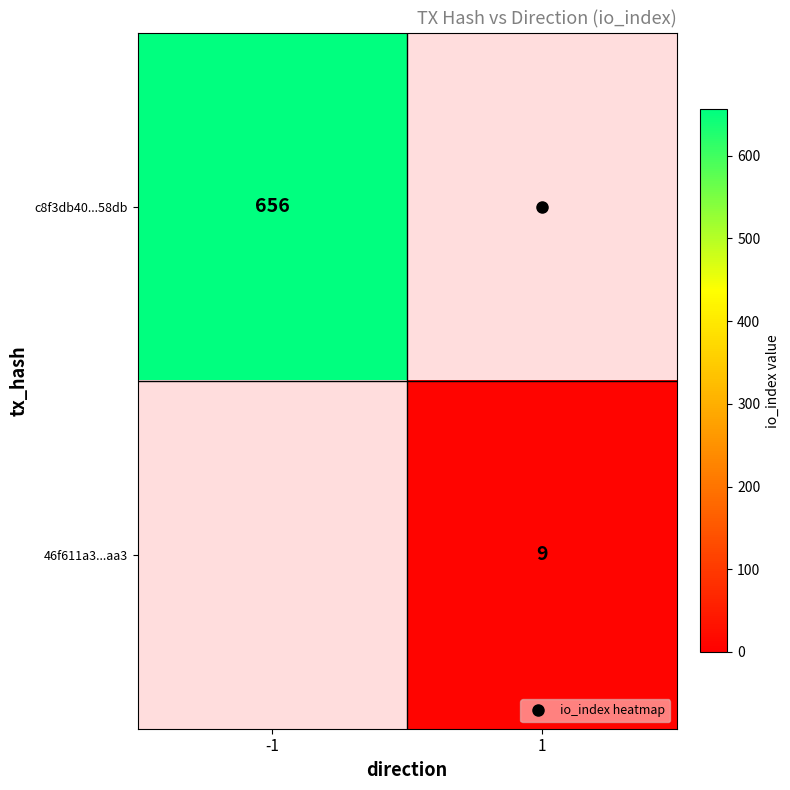

True or false: c8f3db40...58db has a value of 656 at -1.

True